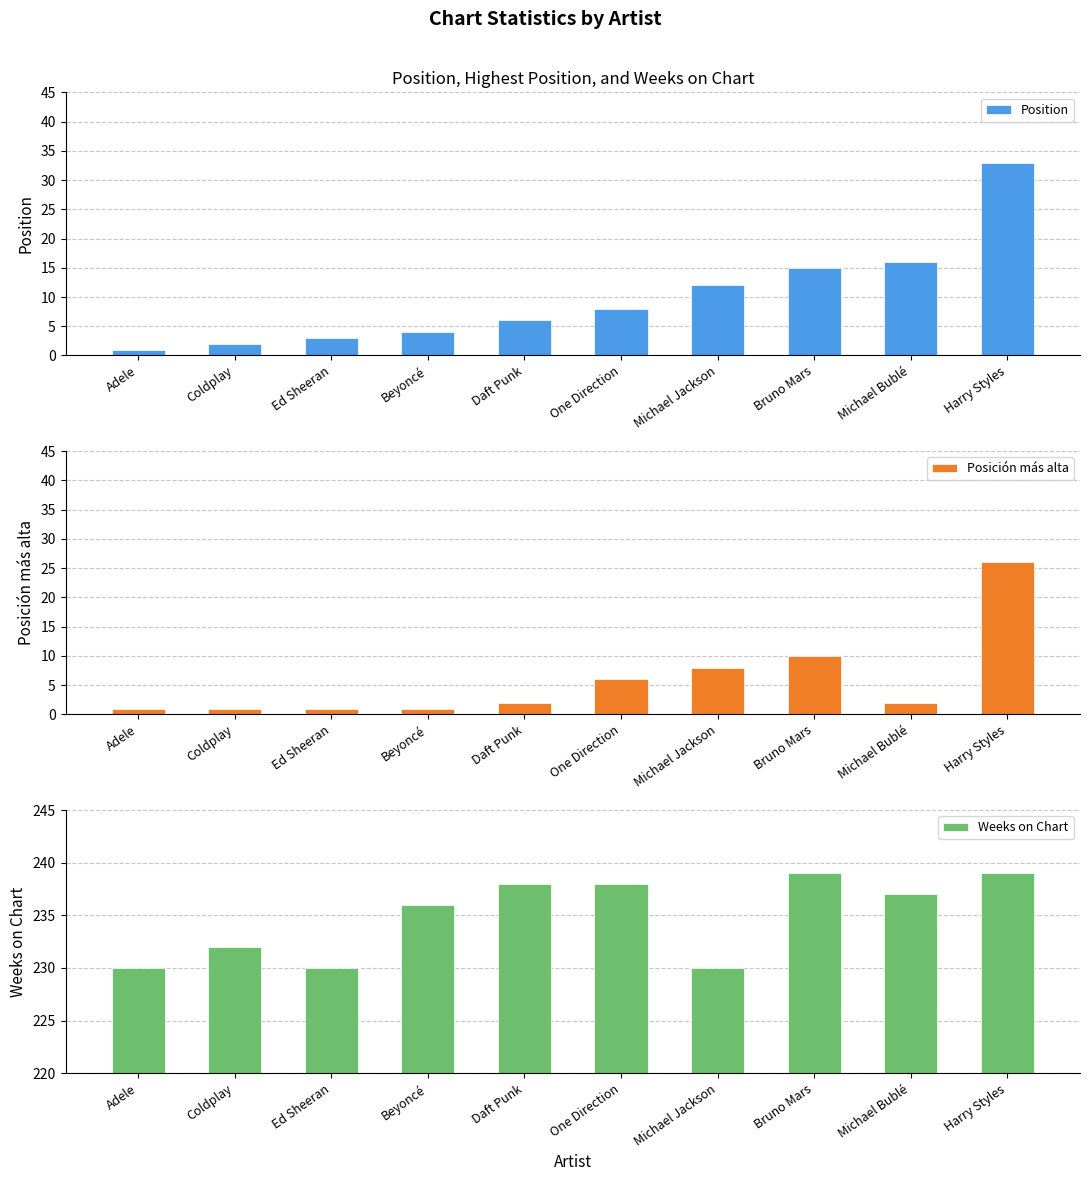

What is the sum of the Position values at Michael Bublé and Michael Jackson?

28